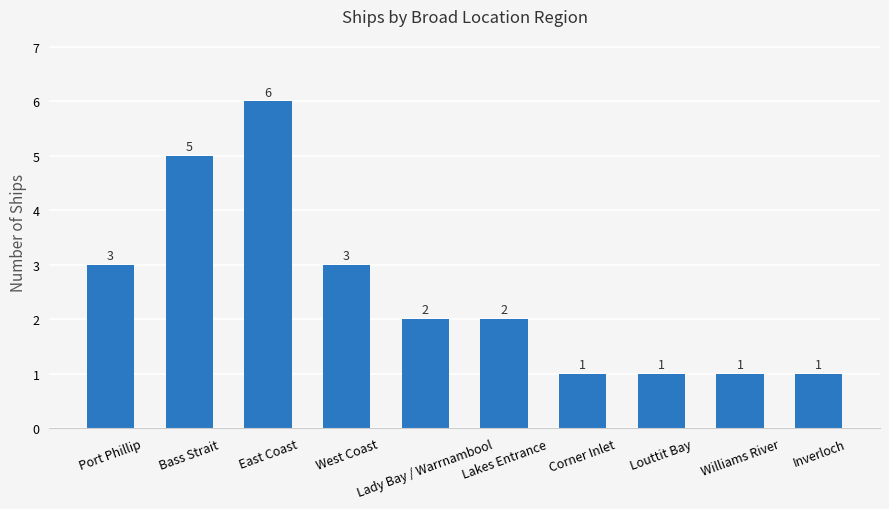

How many data points does each series have?

10